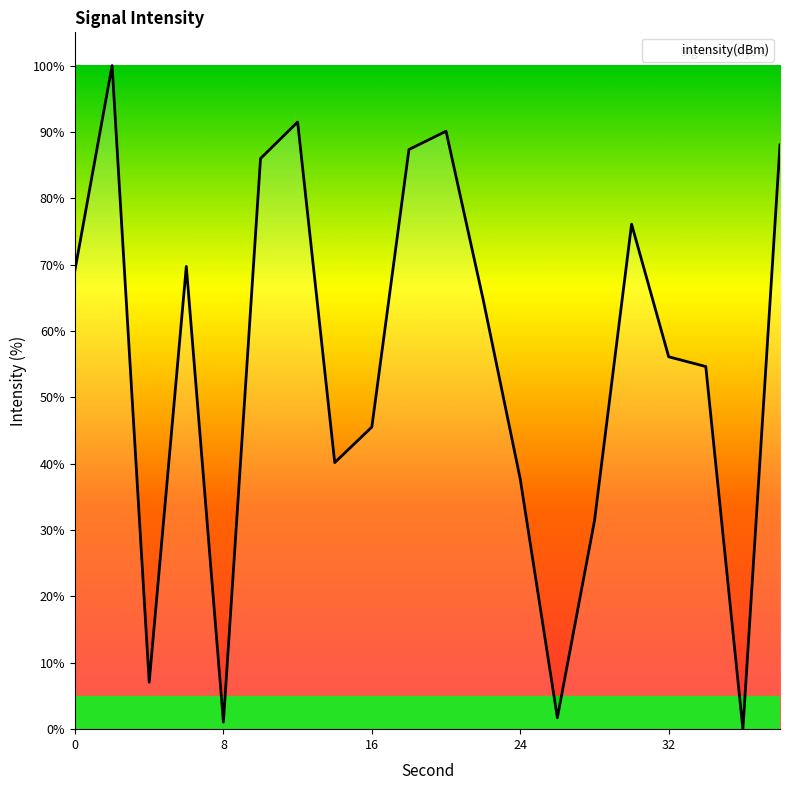

What is the greatest value displayed?

100.0